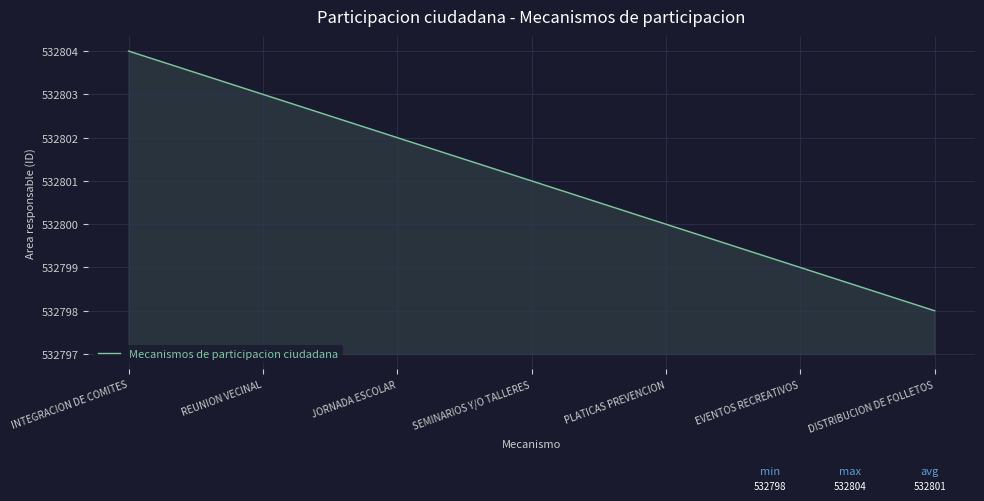

What is the greatest value displayed?

532804